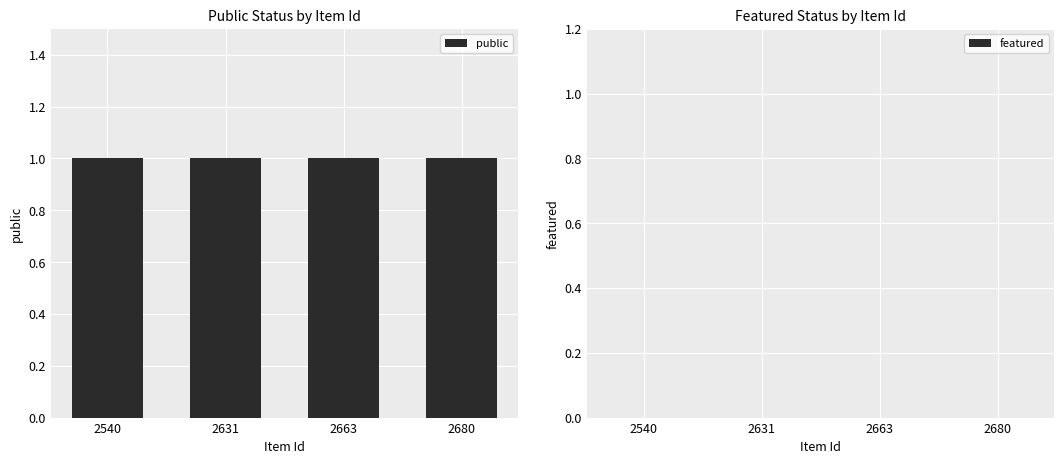

Rank the series by their maximum value, from highest to lowest.

public, featured